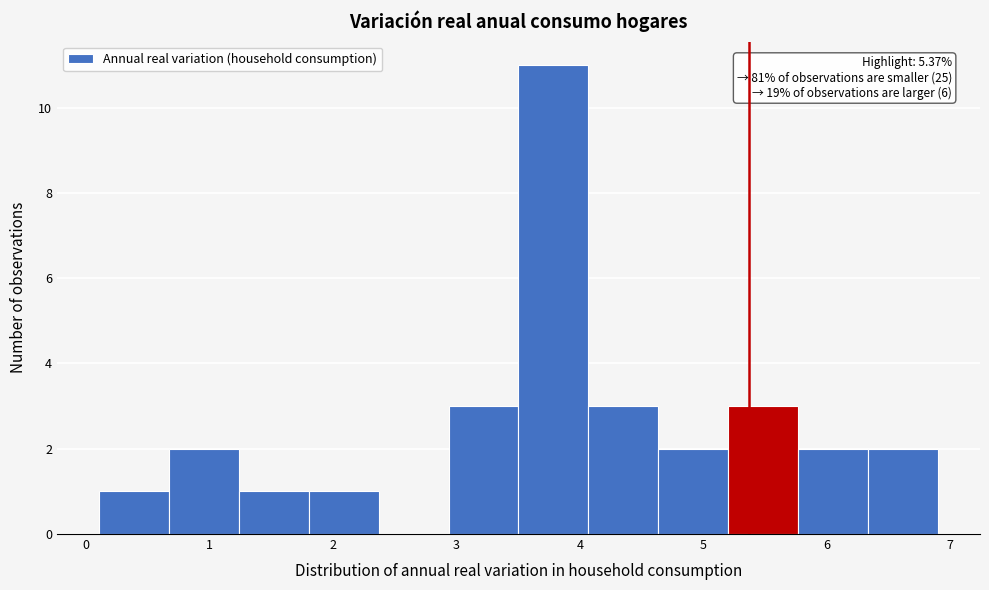

Over which range of the x-axis is the bar tallest?

3.5 to 4.1